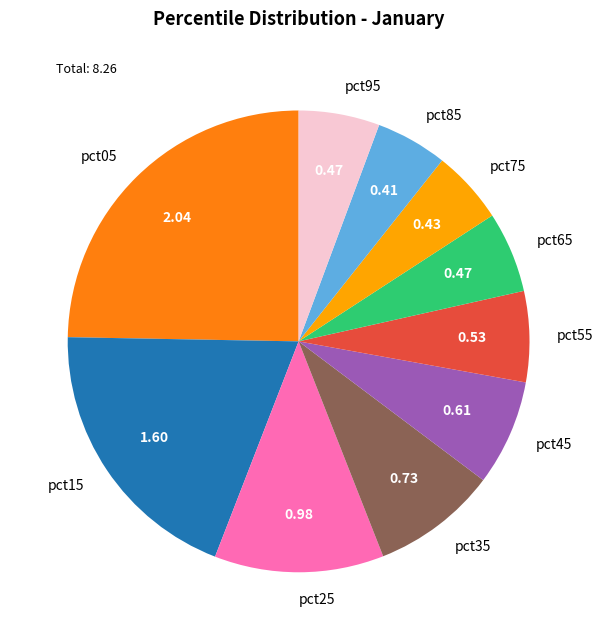

Does pct05 account for over 50% of the chart?

No